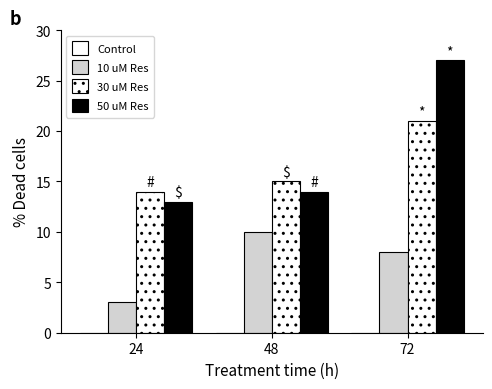

Count the number of categories in the chart.

3